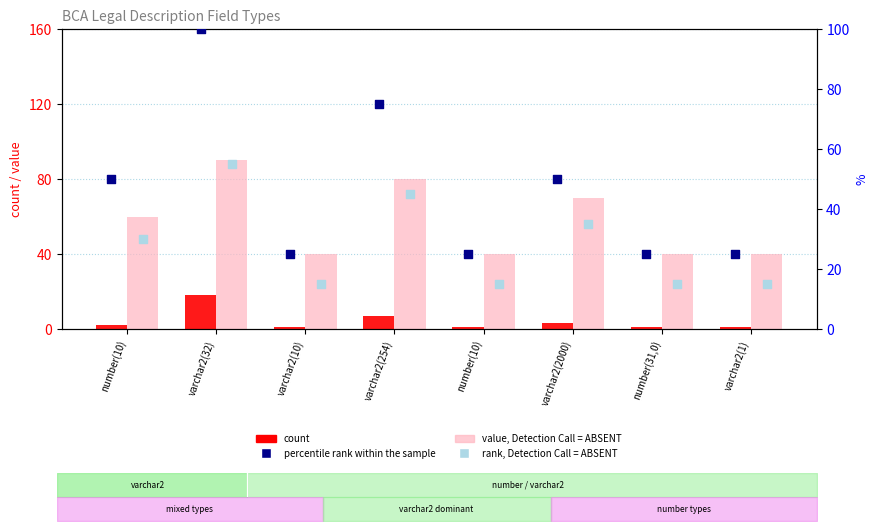

Which series has the largest total across all categories?

value, Detection Call = ABSENT